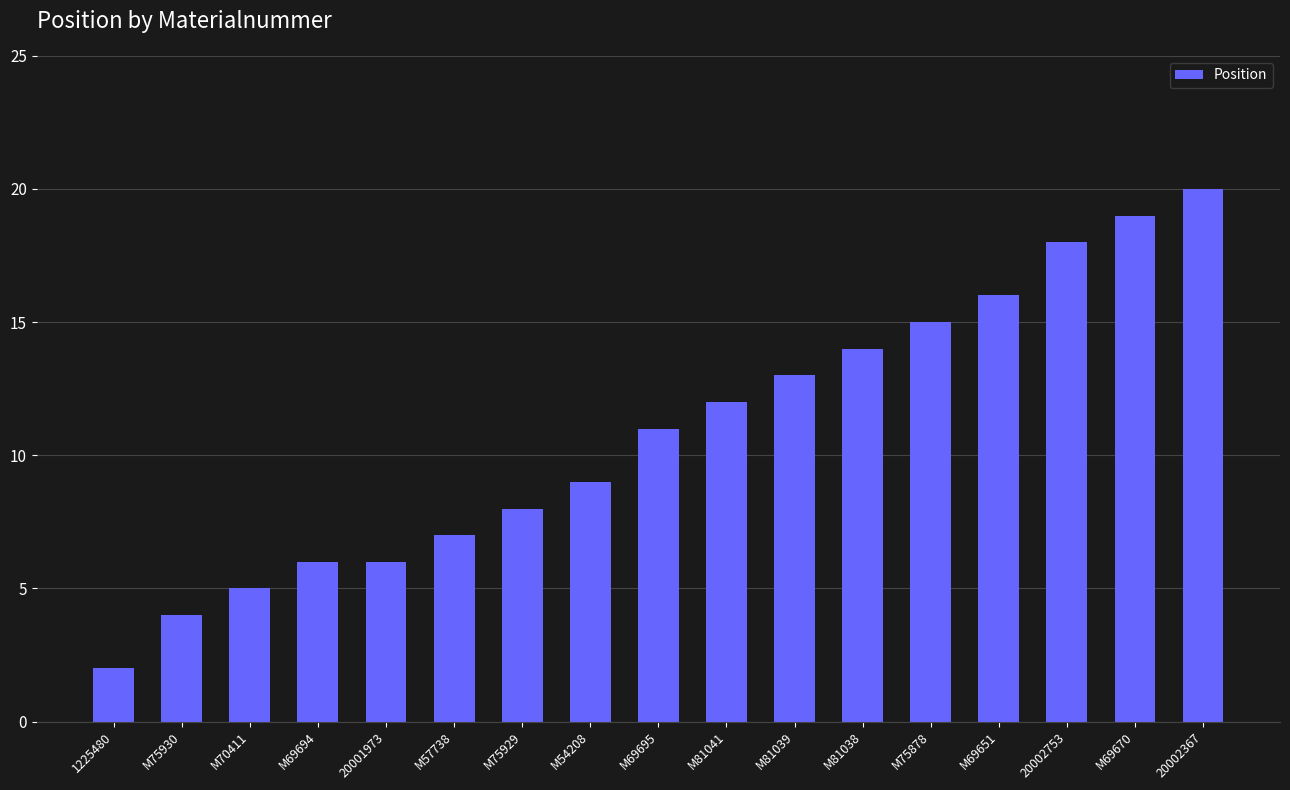

True or false: the data shows 10 at M69694.

False